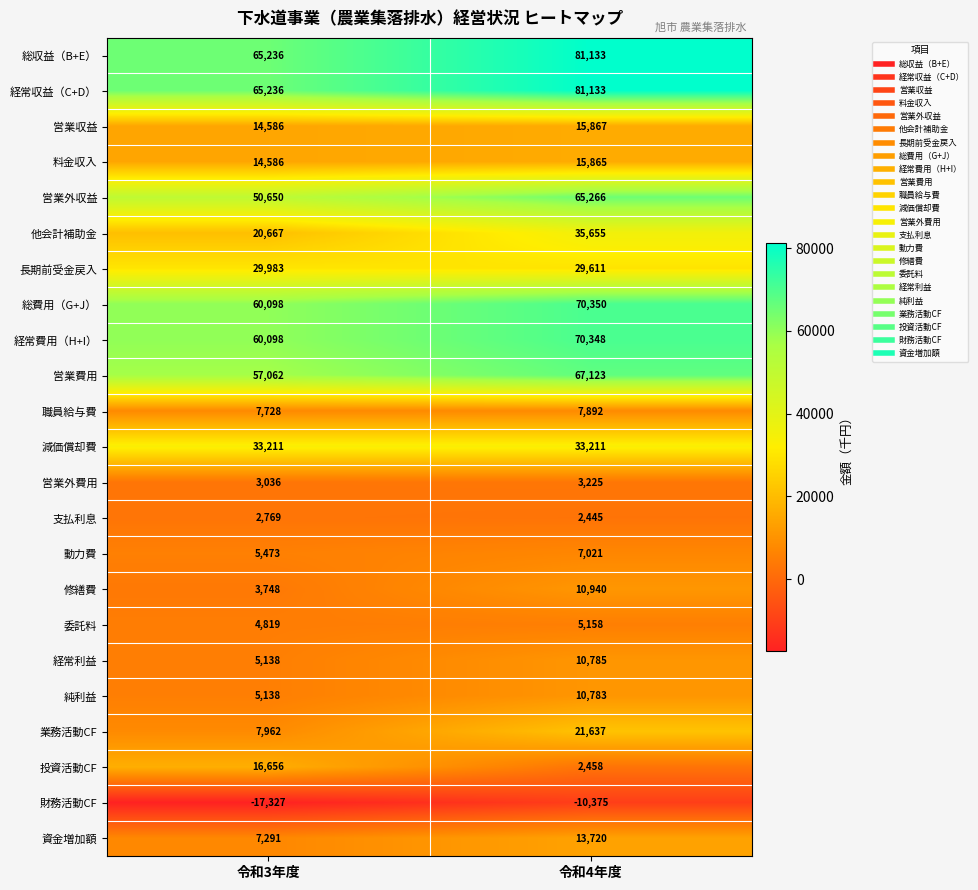

The value of 総収益（B+E） at 令和3年度 is 65236. True or false?

True